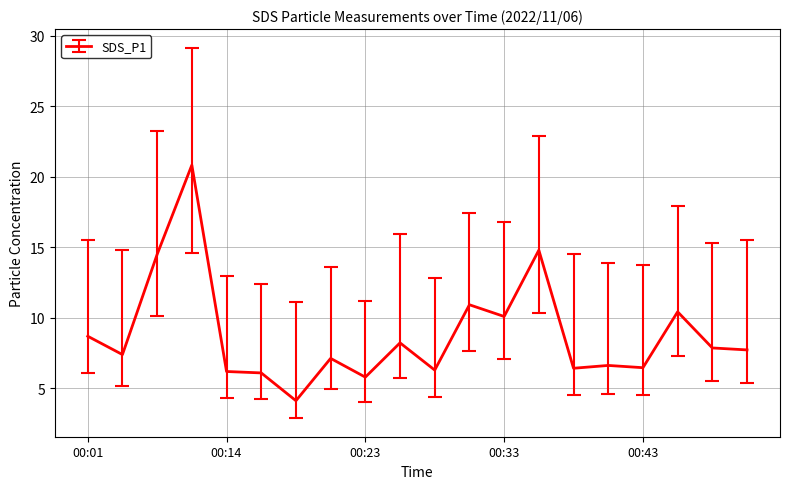

What is the greatest value displayed?

20.8